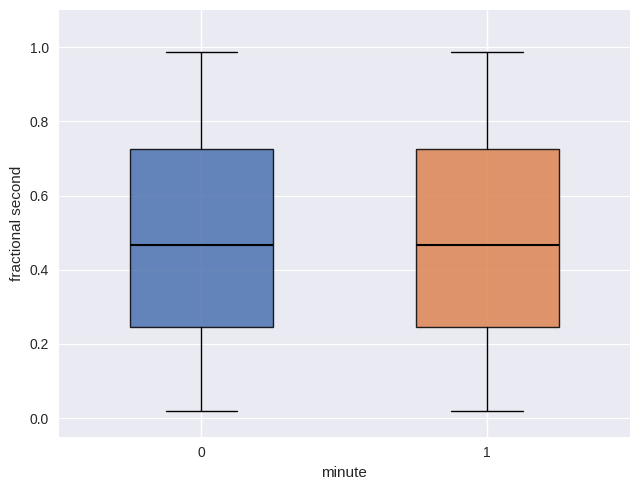

Reading left to right, transcribe this box plot: for each box, give where its median line is, the range the box spans, and where its two whiskers end, as read against the y-axis. The values are not printed on the chart, so give them approximately, as read against the axis.

0: median 0.46, box 0.24 to 0.72, whiskers 0.02 to 0.98
1: median 0.46, box 0.24 to 0.72, whiskers 0.02 to 0.98